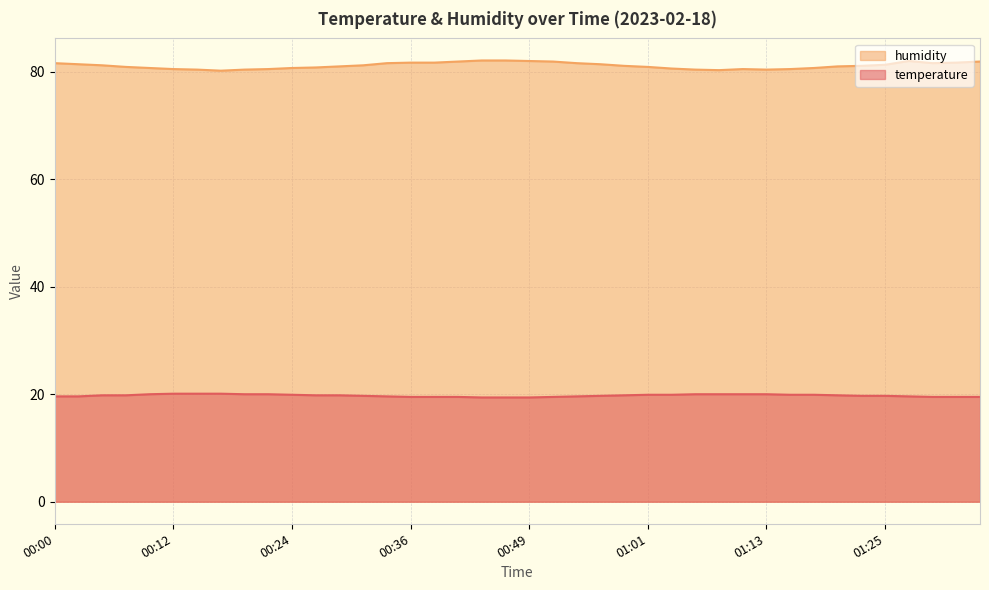

How many lines are shown in the chart?

2